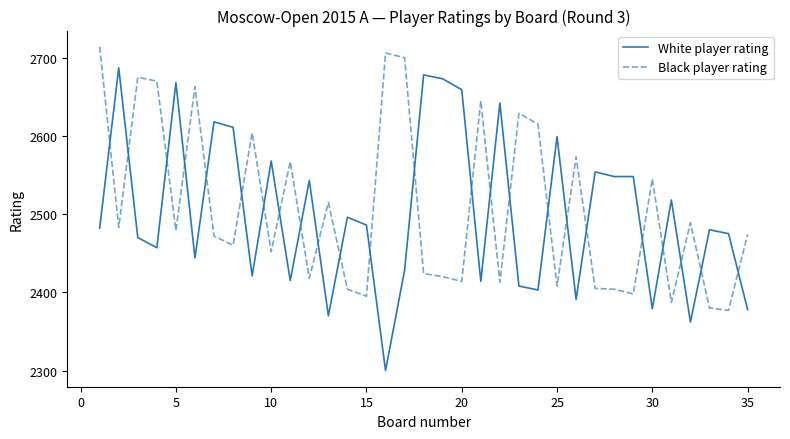

What is the difference between the maximum and minimum values in the White player rating series?

387